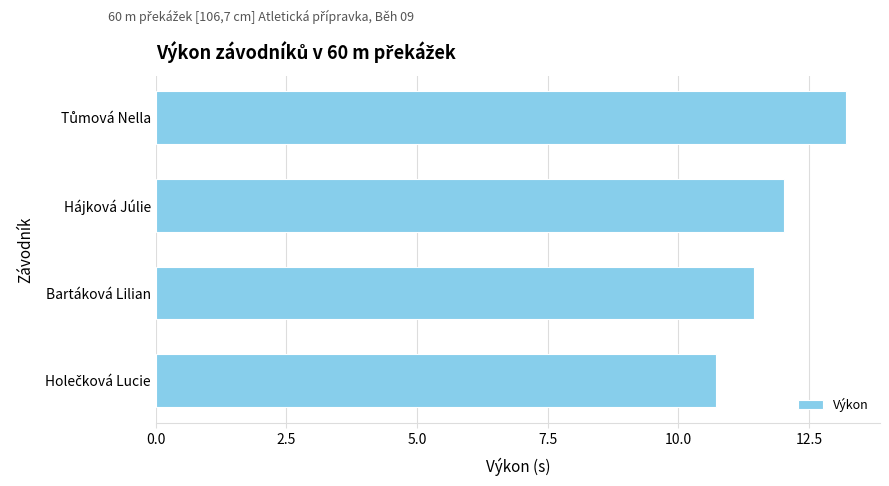

Does the chart contain any negative values?

No